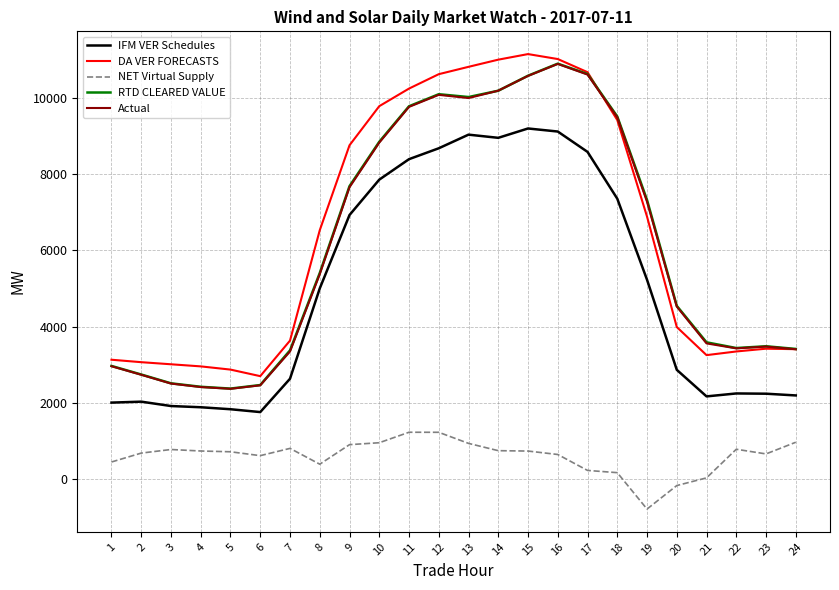

What is the maximum value for NET Virtual Supply?

1221.7